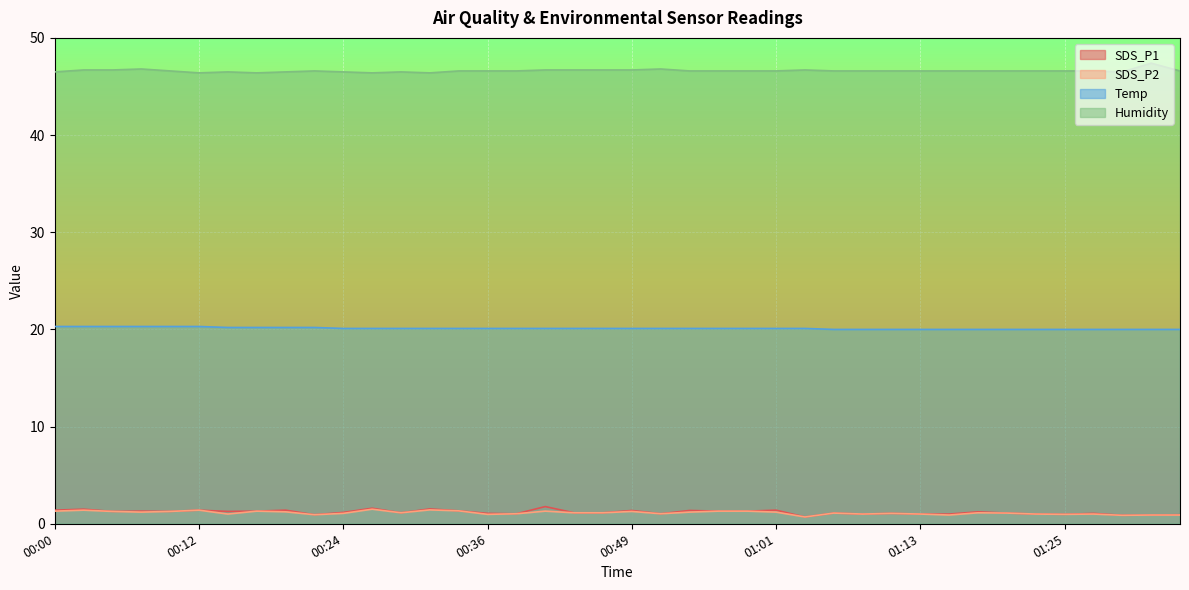

Between 00:02 and 00:39, which series saw the biggest shift?

SDS_P1